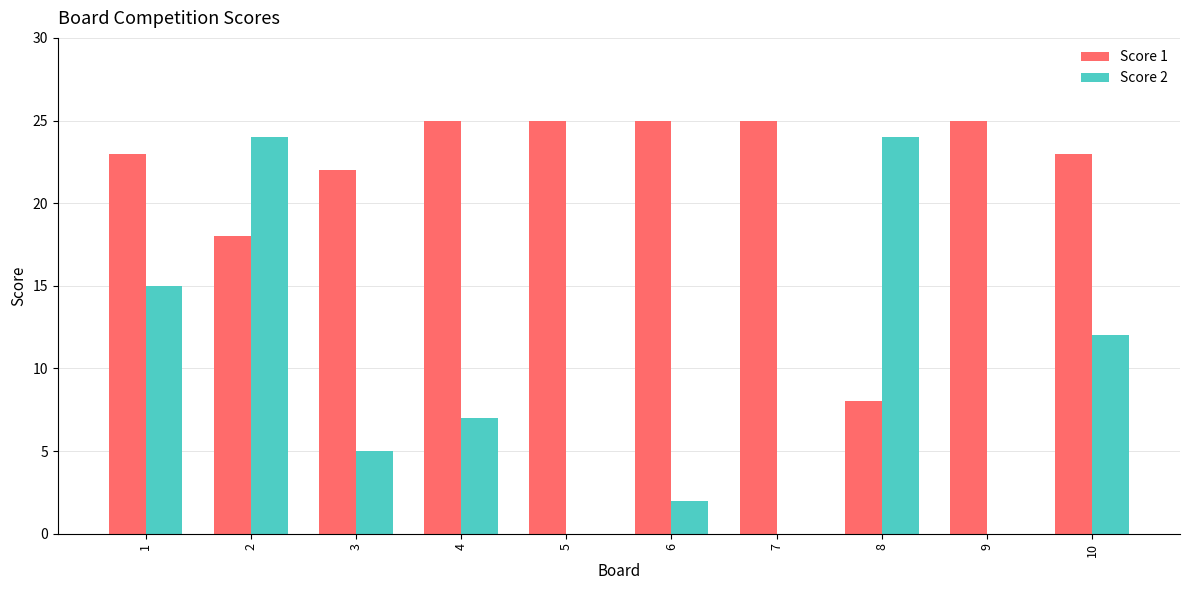

Which series has the largest total across all categories?

Score 1